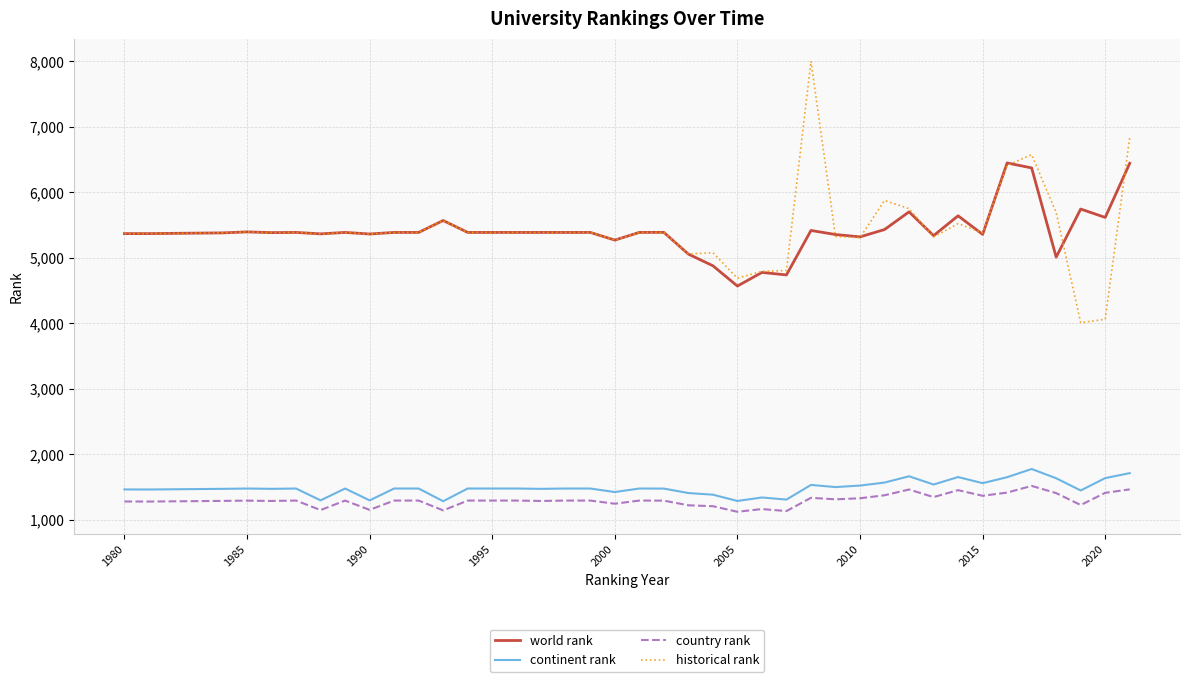

True or false: continent rank and world rank intersect in this chart.

False